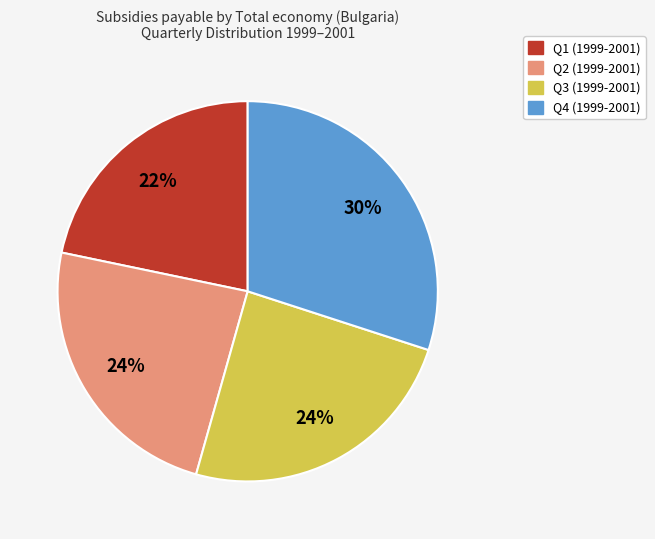

How many slices are in this pie chart?

4